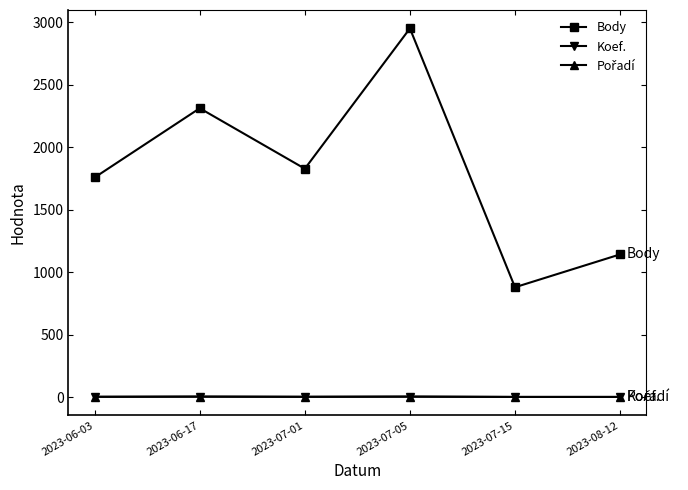

What is the greatest value displayed?

2951